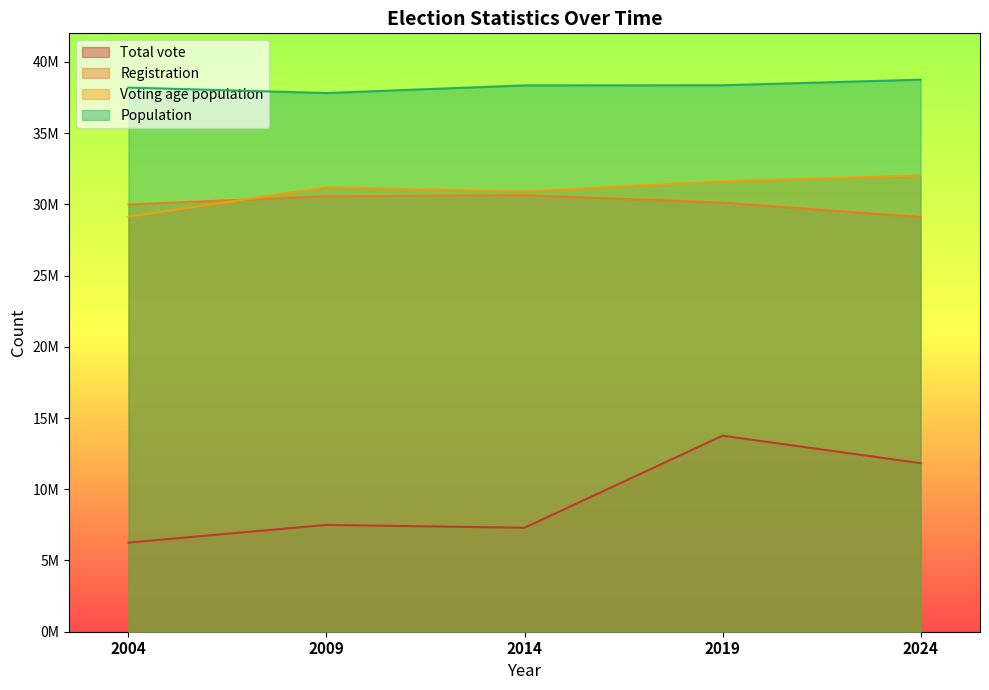

What is the difference between the maximum and second lowest values in the Voting age population series?

1111270